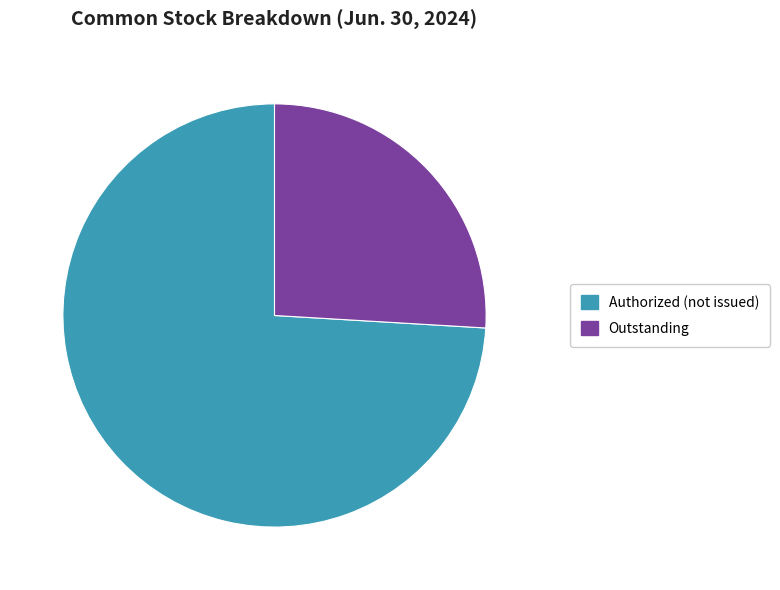

Between Authorized (not issued) and Outstanding, which is larger?

Authorized (not issued)